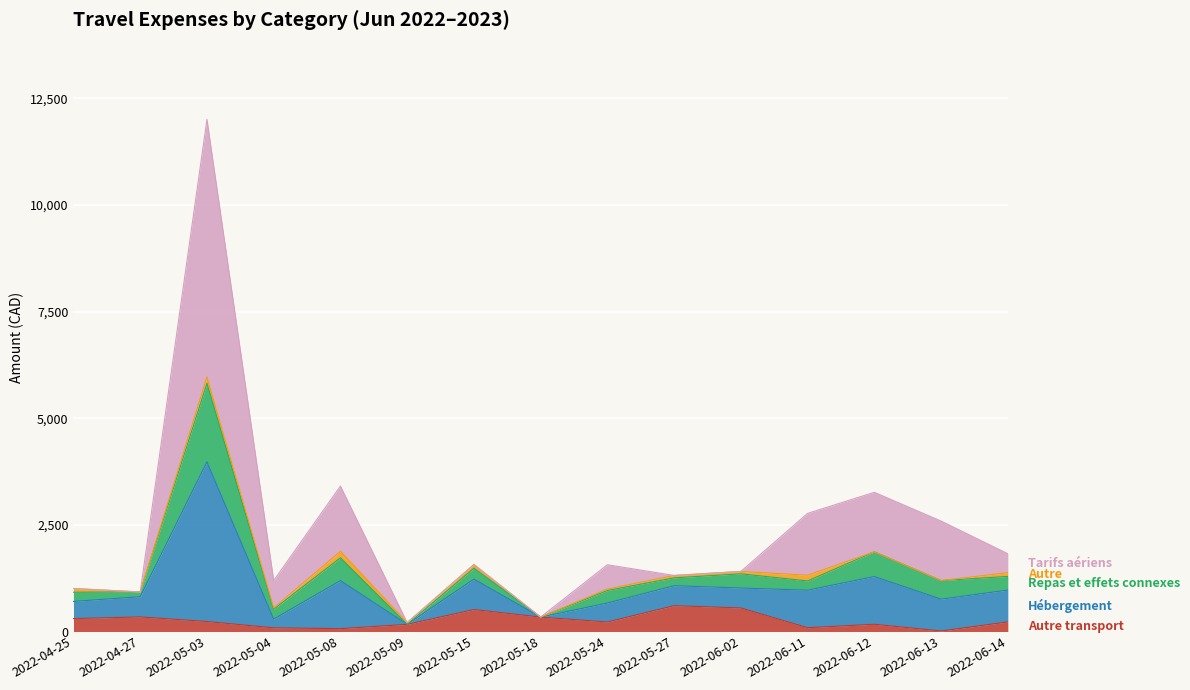

How many categories are shown in the chart?

15